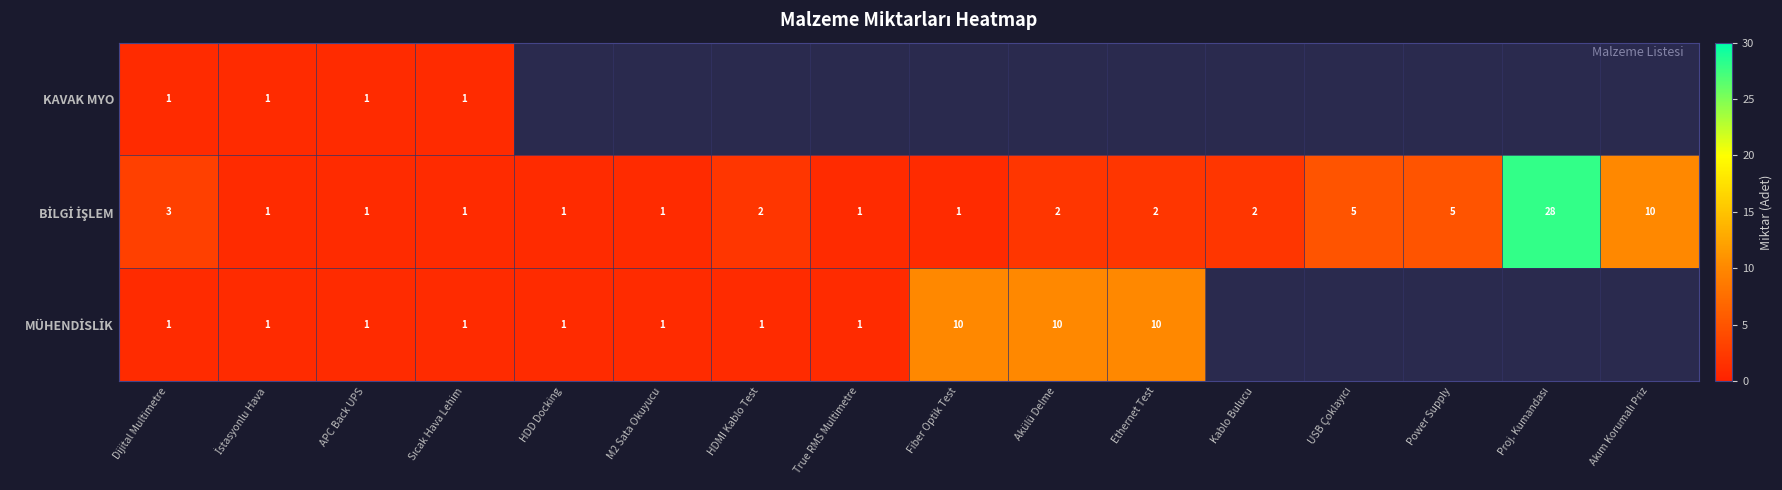

Count the number of categories in the chart.

16